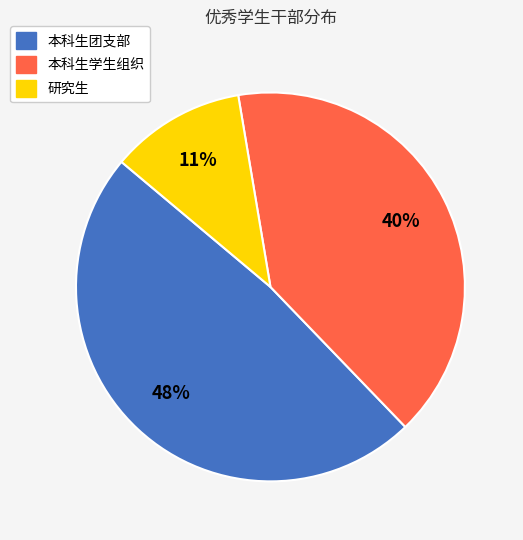

Which has a higher value, 本科生团支部 or 研究生?

本科生团支部